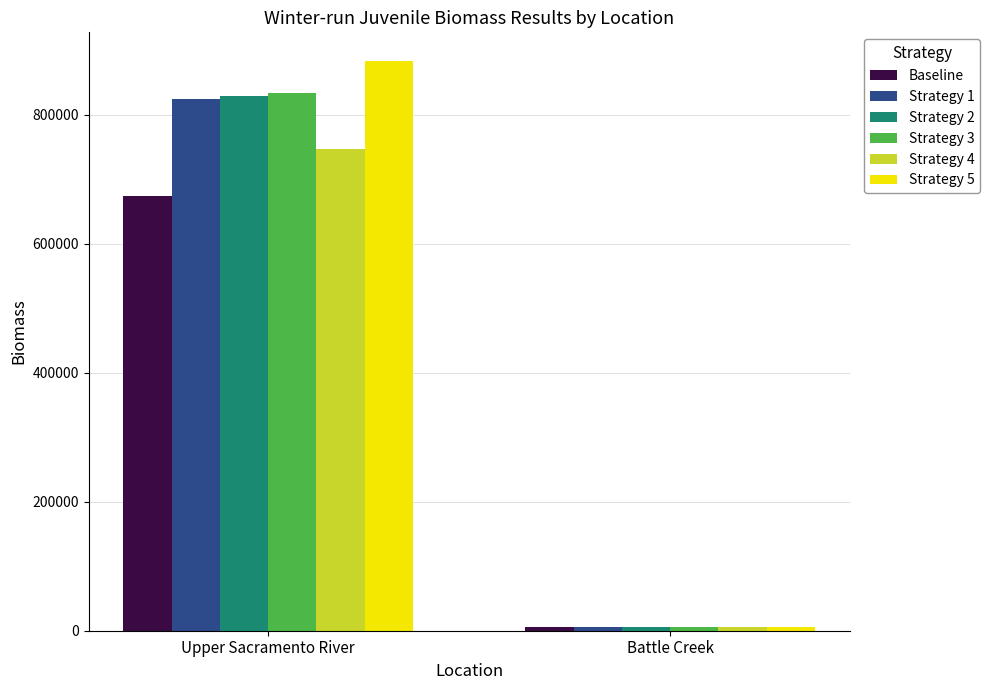

Which series changed the most between Upper Sacramento River and Battle Creek?

Strategy 5